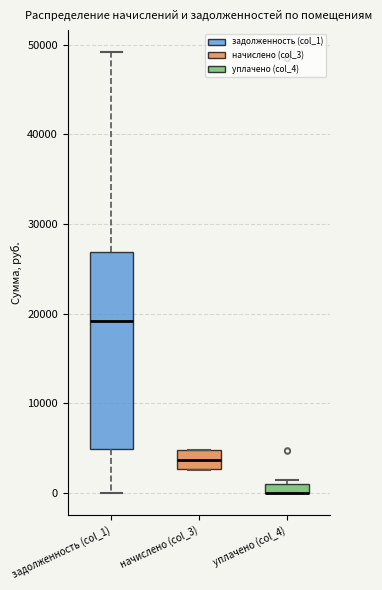

Where does the median line of the box for начислено (col_3) sit on the y-axis? The values are not printed on the chart, so give them approximately, as read against the axis.

4000